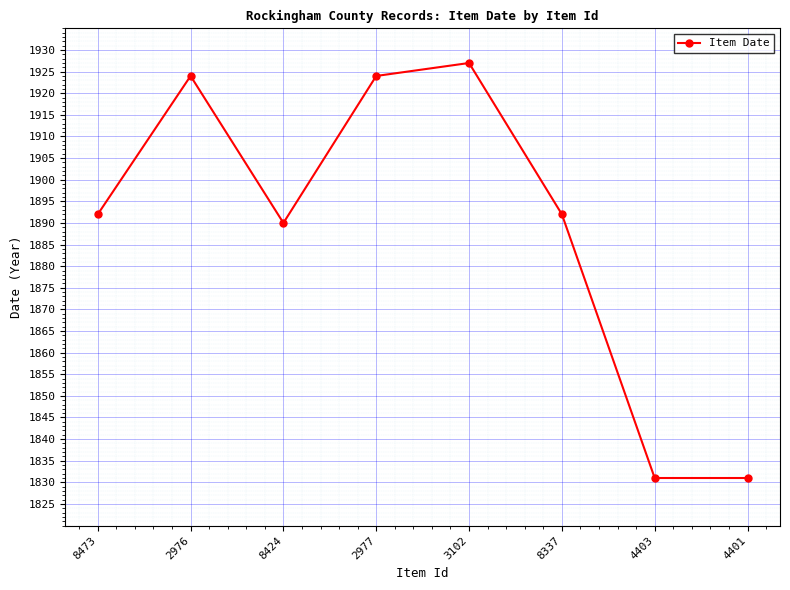

What is the sum of the values at 4401 and 8473?

3723